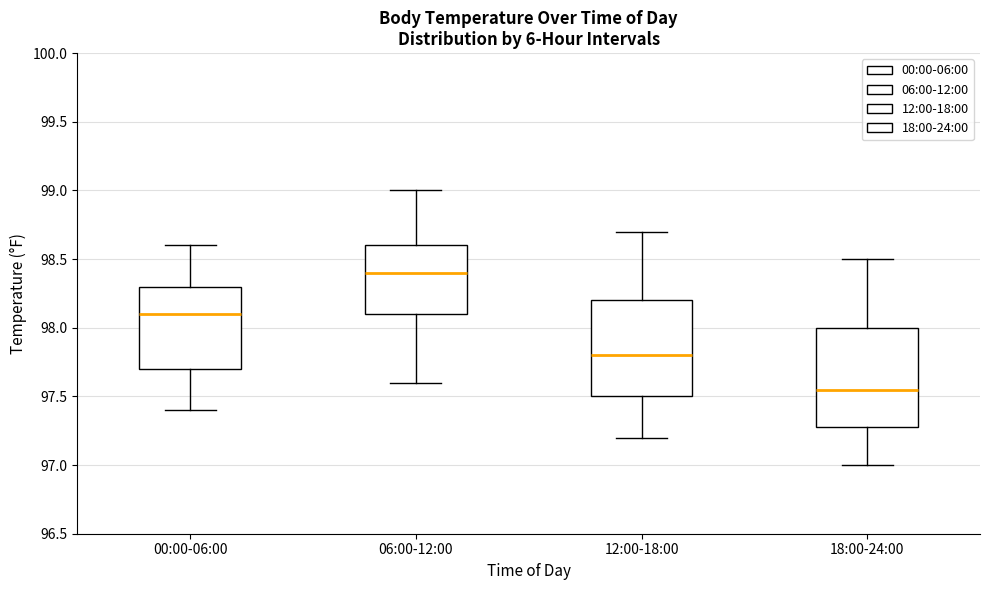

Reading left to right, read every box against the y-axis: the position of its median line, the range the box covers, and the ends of its whiskers. The values are not printed on the chart, so give them approximately, as read against the axis.

00:00-06:00: median 98.10, box 97.70 to 98.30, whiskers 97.40 to 98.60
06:00-12:00: median 98.40, box 98.10 to 98.60, whiskers 97.60 to 99.00
12:00-18:00: median 97.80, box 97.50 to 98.20, whiskers 97.20 to 98.70
18:00-24:00: median 97.55, box 97.30 to 98.00, whiskers 97.00 to 98.50